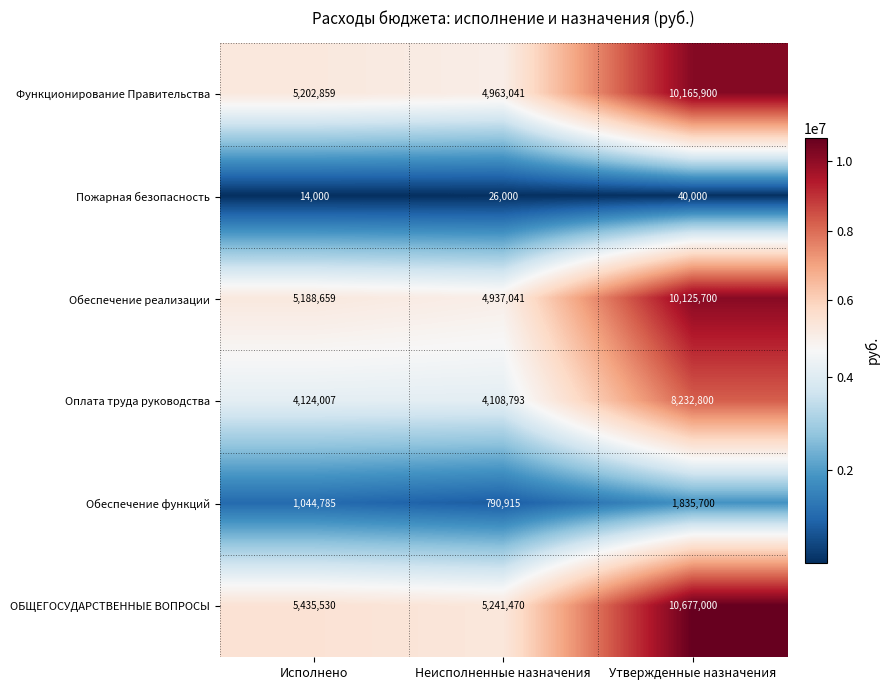

Which label corresponds to the largest value in the chart?

Утвержденные назначения